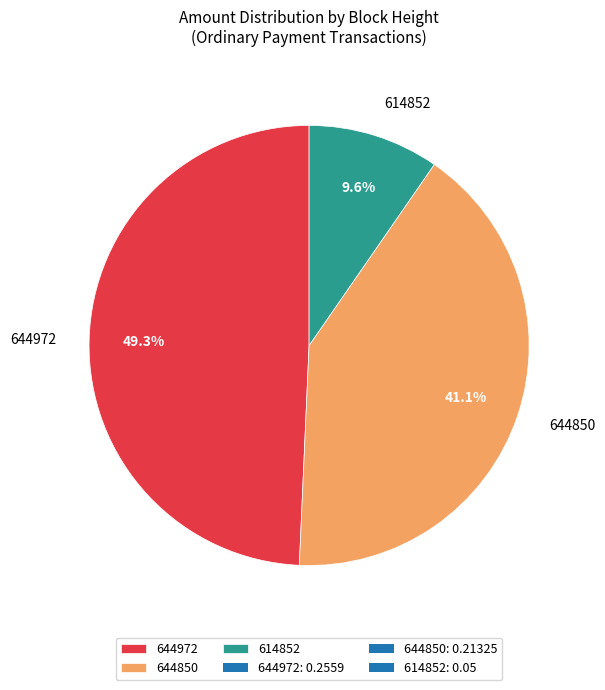

Rank the categories by value from lowest to highest.

614852, 644850, 644972